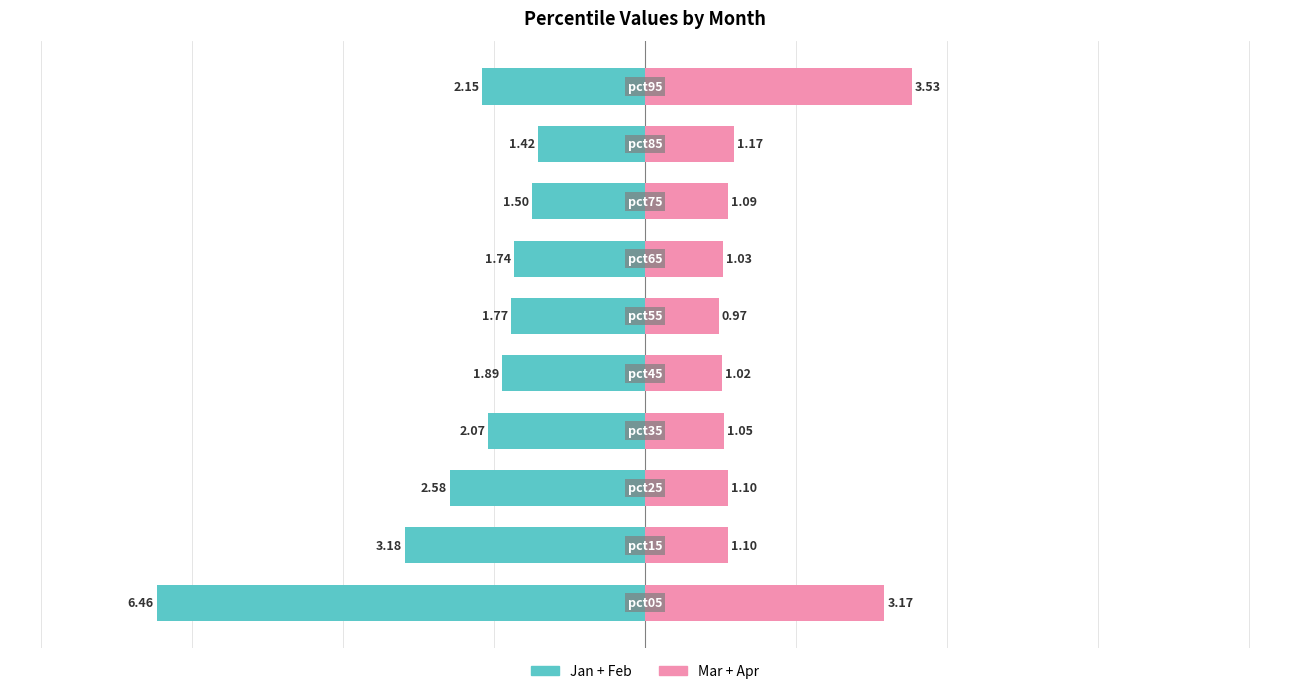

Reading right to left, transcribe all the data shown in this chart.

Jan+Feb: -2.2	-1.4	-1.5	-1.7	-1.8	-1.9	-2.1	-2.6	-3.2	-6.5
Mar+Apr: 3.5	1.2	1.1	1.0	1.0	1.0	1.0	1.1	1.1	3.2